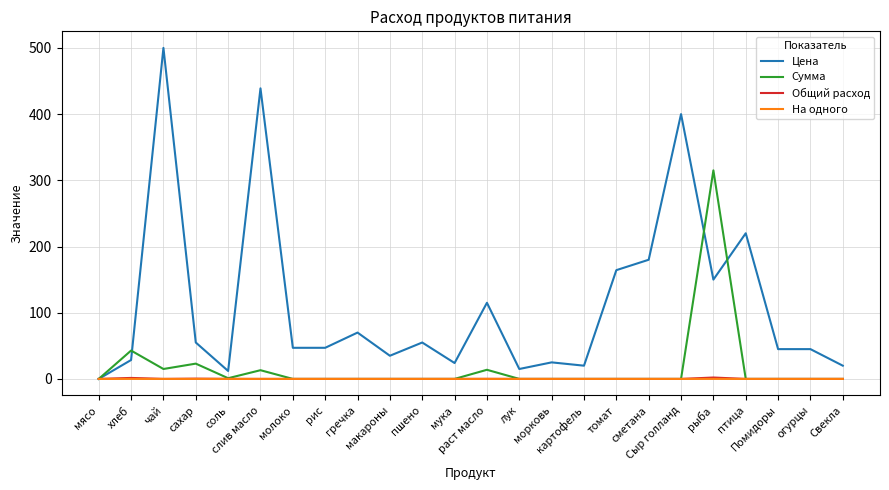

Which series has the widest spread of values?

Цена